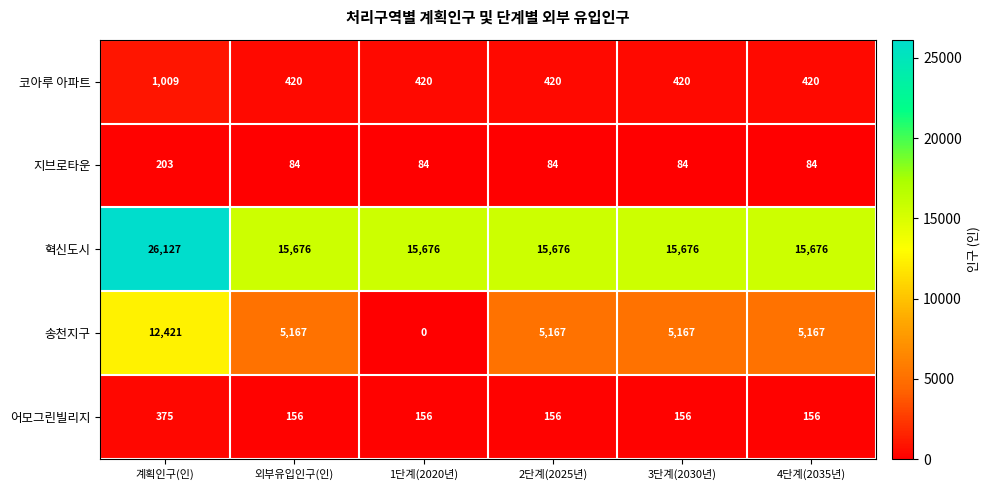

Which series has the widest spread of values?

송천지구